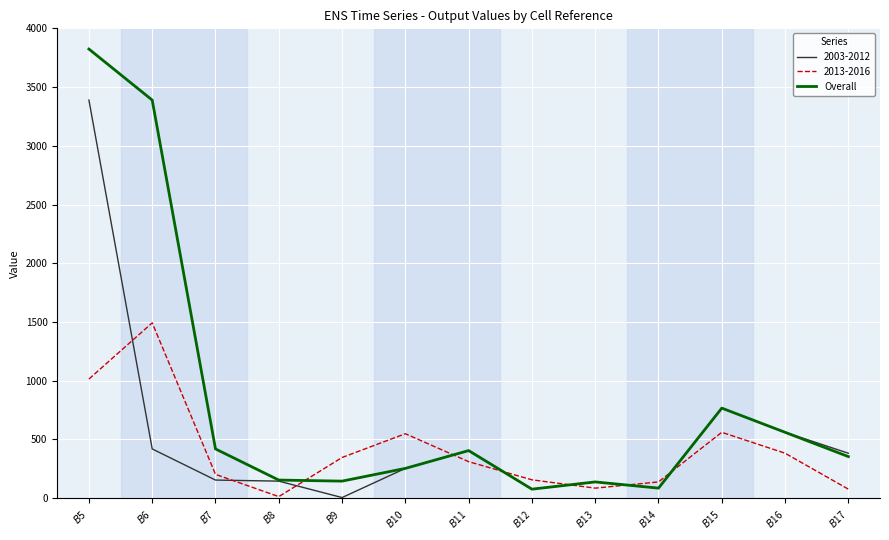

What is the maximum value for 2013-2016?

1492.3